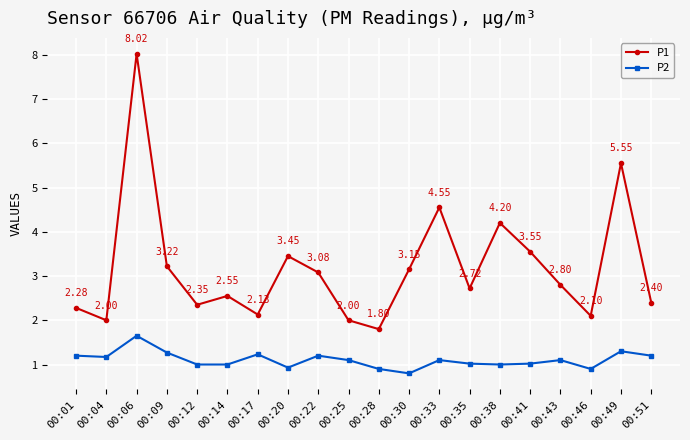

At 00:09, list the series in order from largest to smallest.

P1, P2